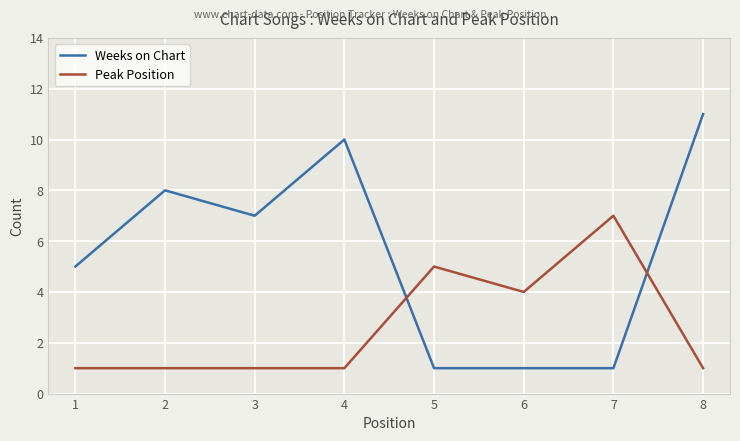

How many intersections are there between Weeks on Chart and Peak Position?

2